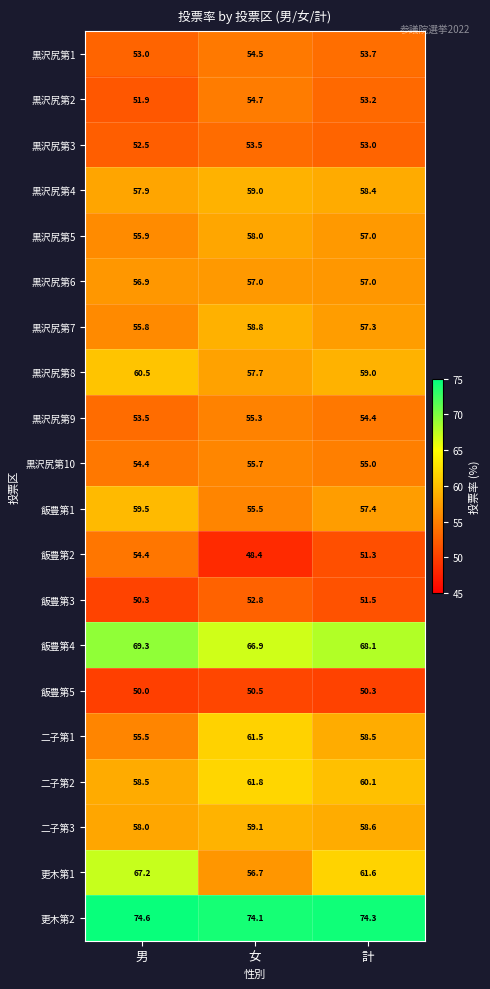

Count the number of categories in the chart.

3